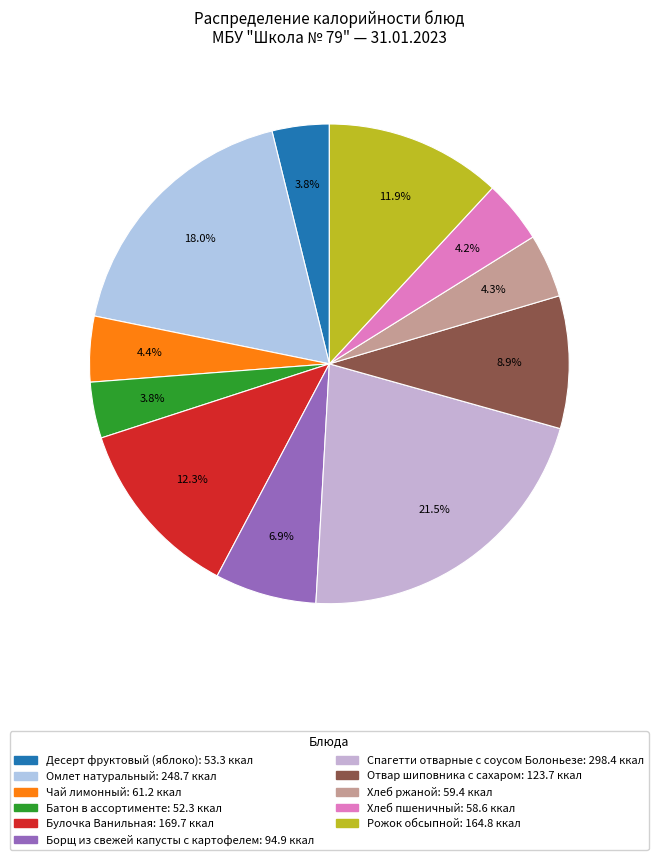

Which category has the smallest portion of the pie?

Батон в ассортименте